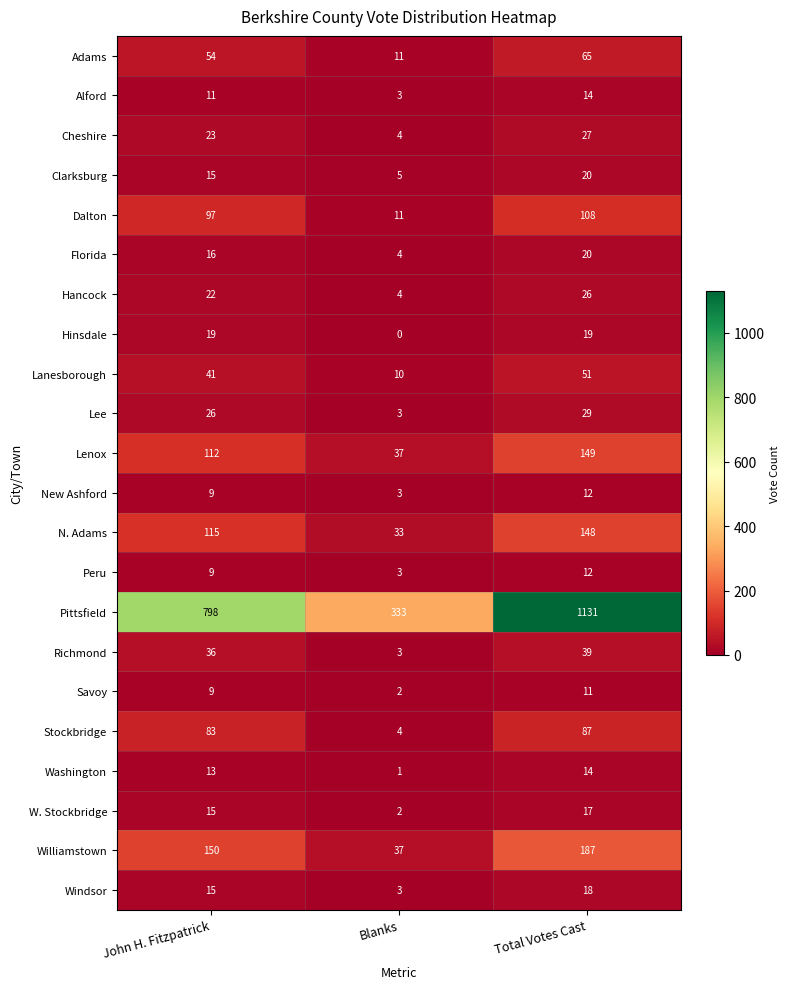

Which category has the lowest value across all series?

Blanks